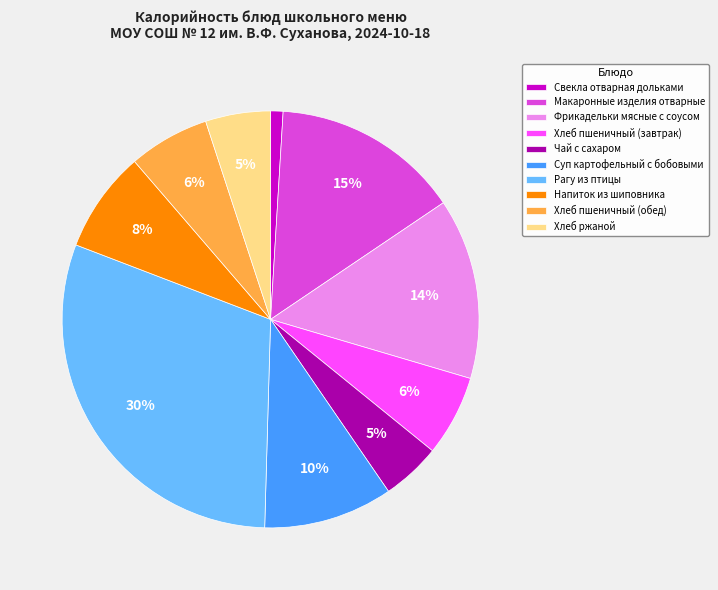

To the nearest percent, what is the difference between the largest and smallest slice percentages?

29%